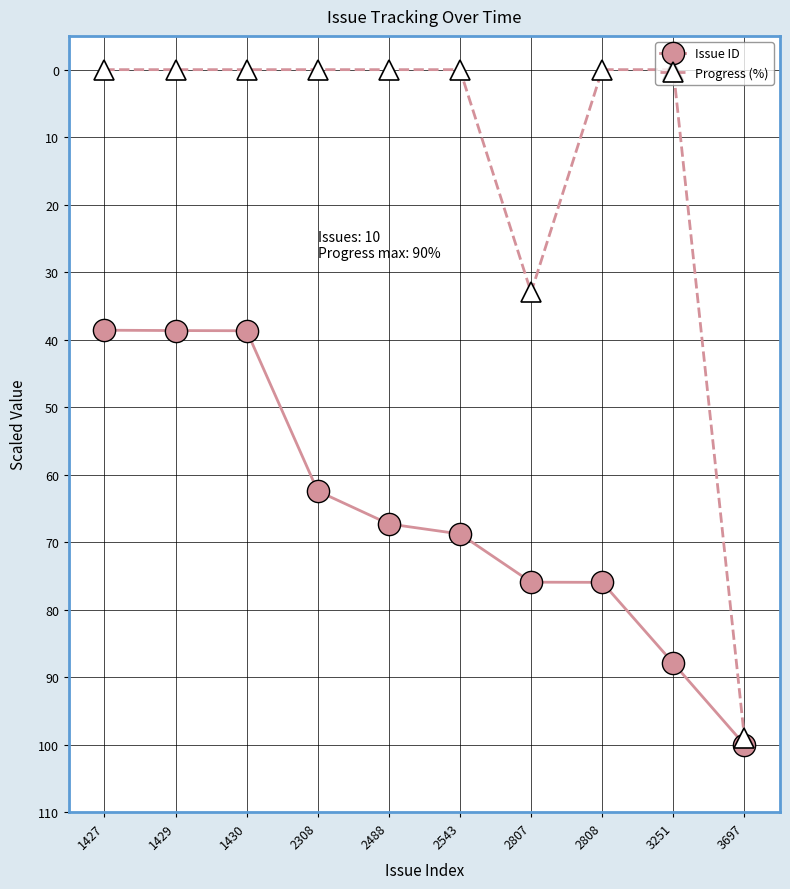

How many data points does each series have?

10